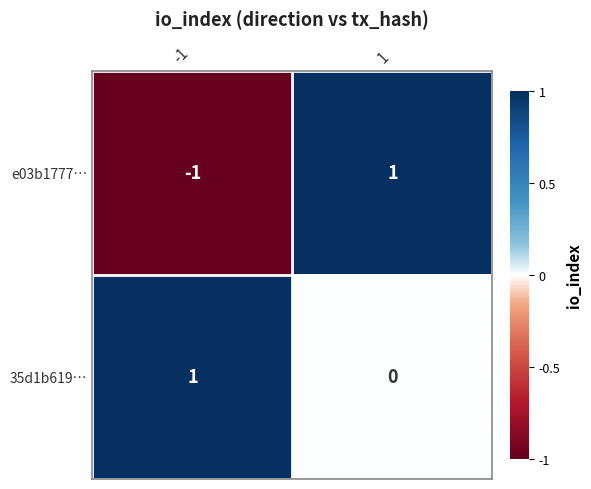

True or false: e03b1777… has a value of -1 at -1.

True